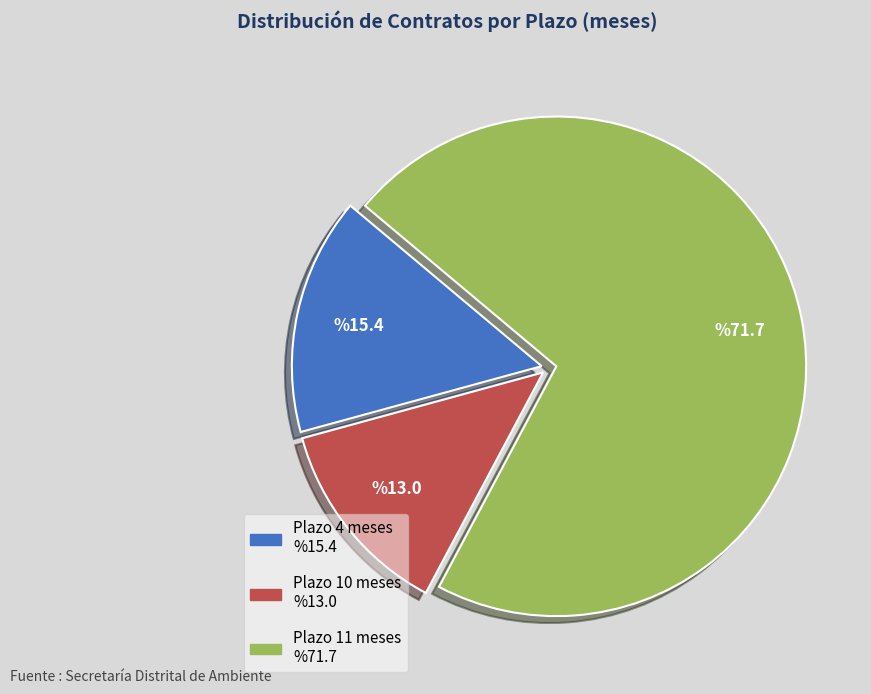

Does any single category account for the majority?

Yes